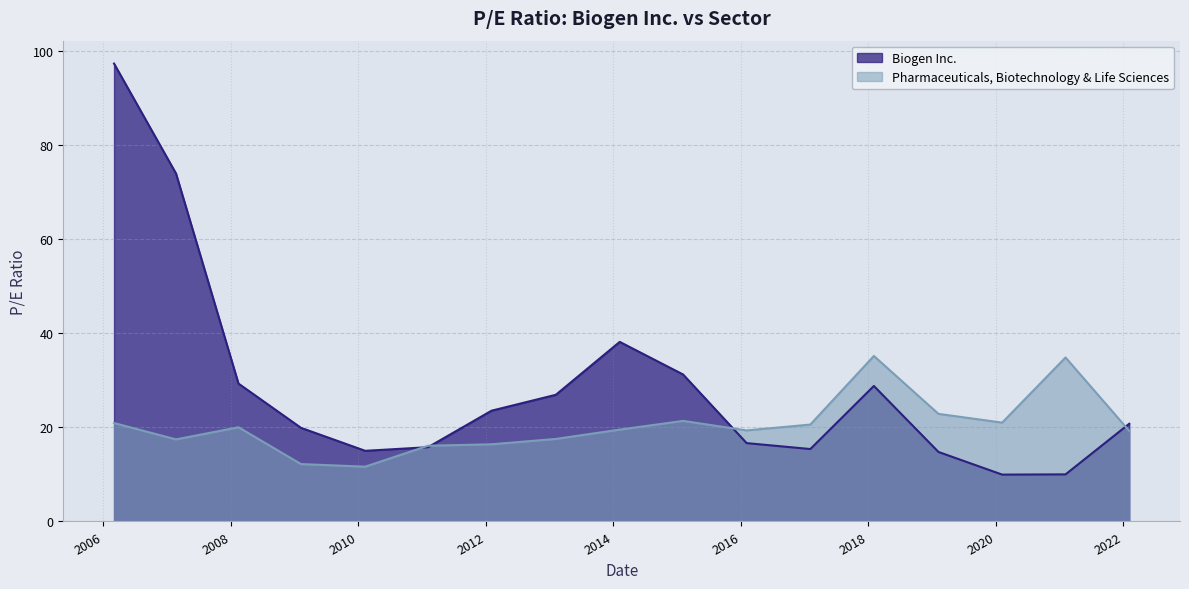

Does the chart have visible grid lines?

Yes